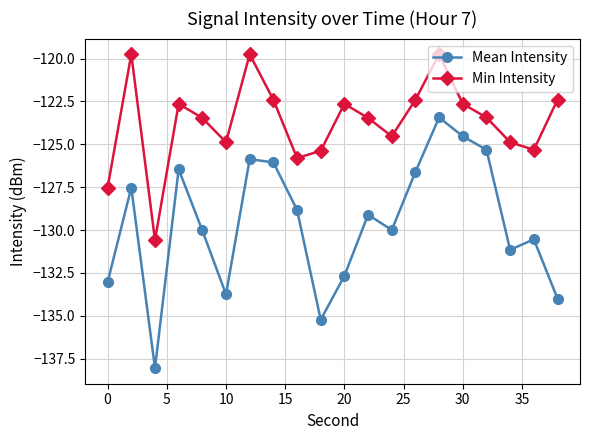

What is the value of the Mean Intensity point at the 20th from the left?

-134.0